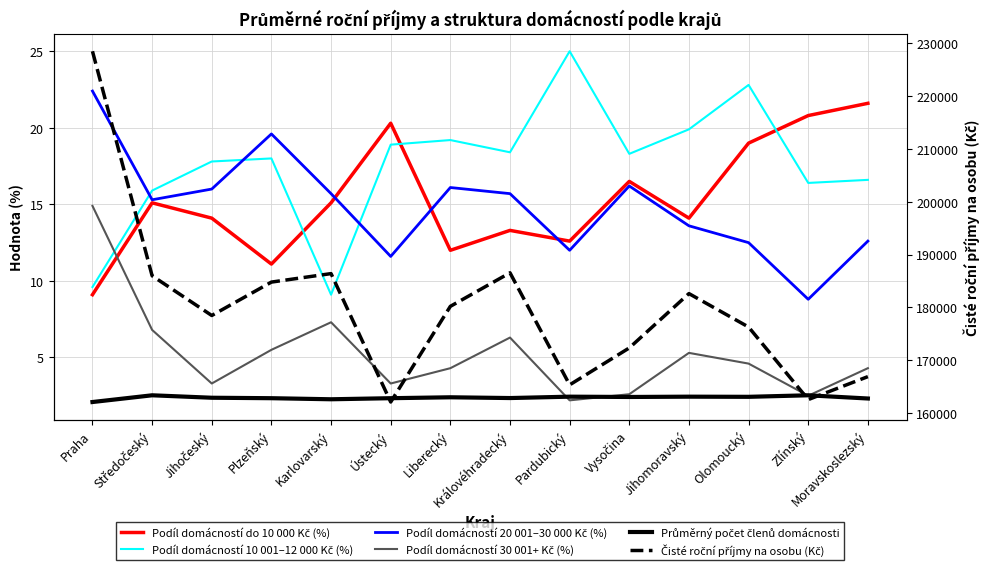

Between Ústecký and Jihočeský, which is larger?

Ústecký